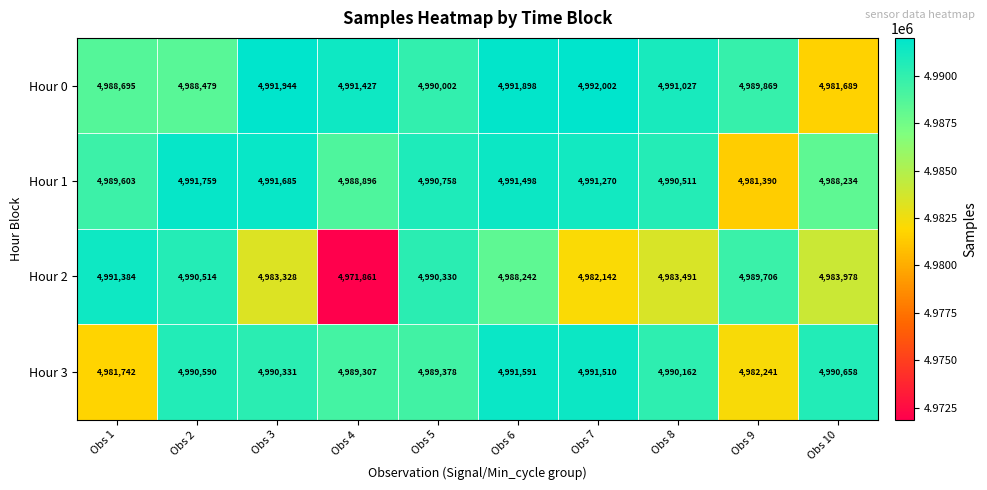

What is the greatest value displayed?

4992002